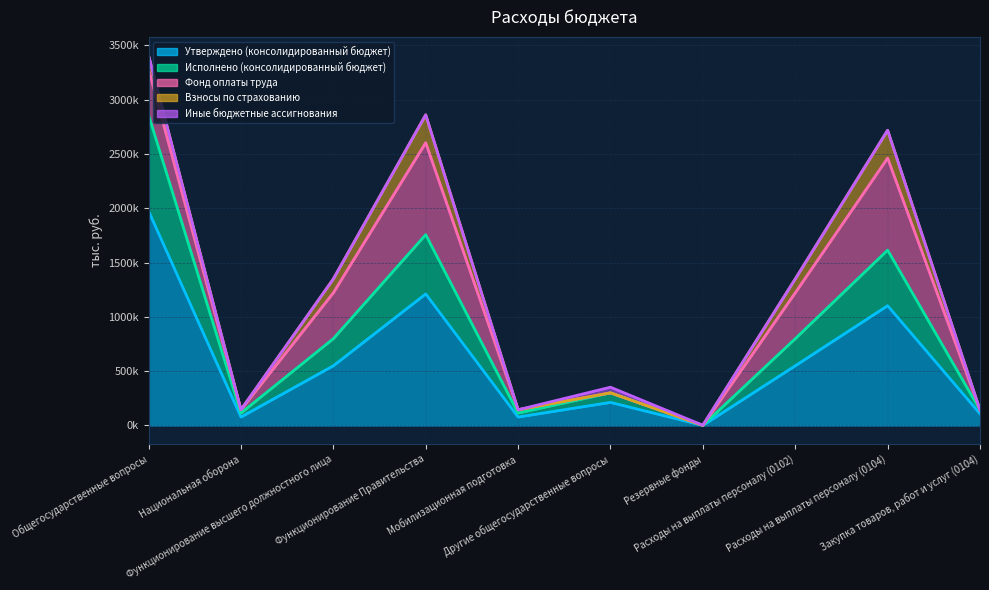

The Взносы по страхованию series shows 223426.8 at Функционирование высшего должностного лица. True or false?

False